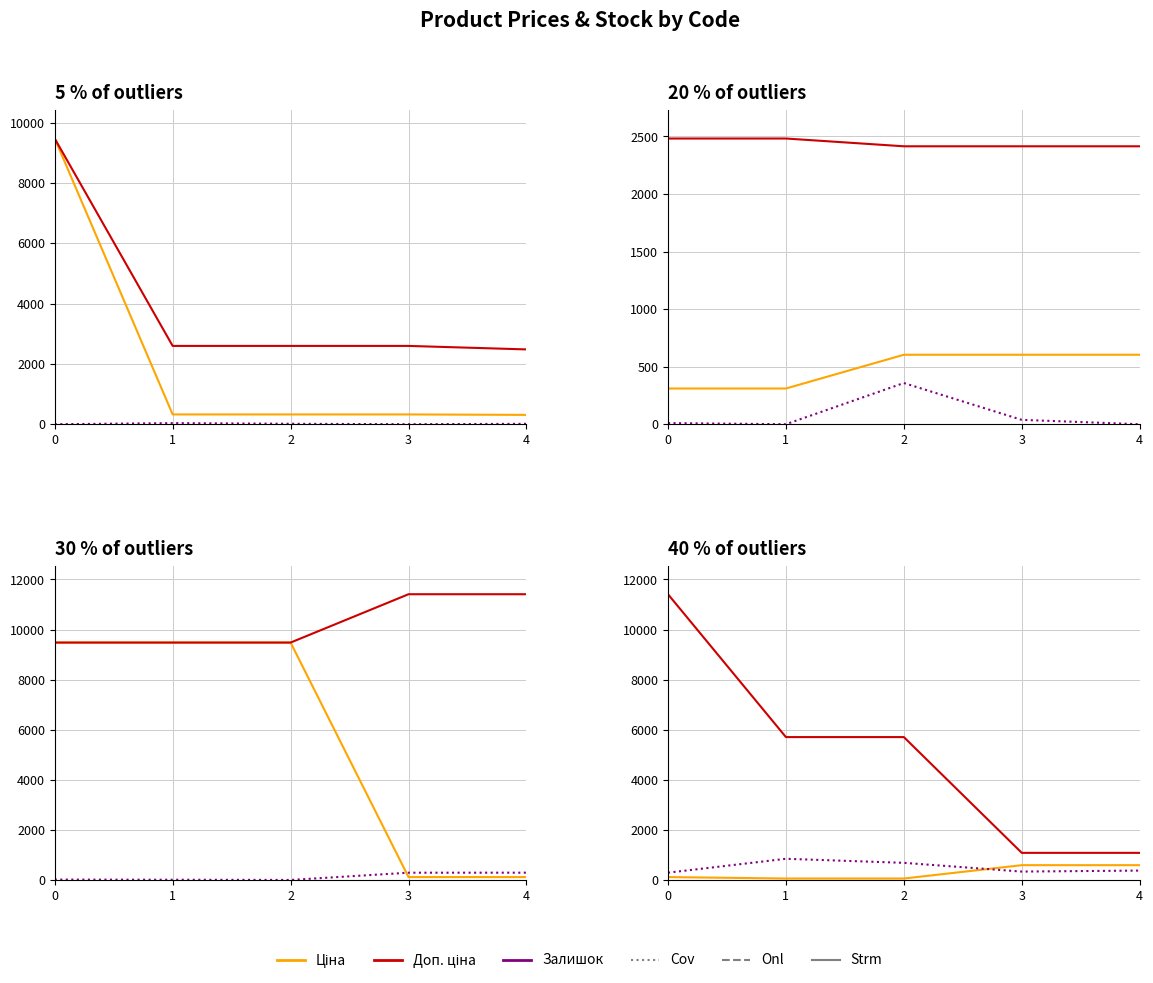

Does the chart display data point markers on the line(s)?

No